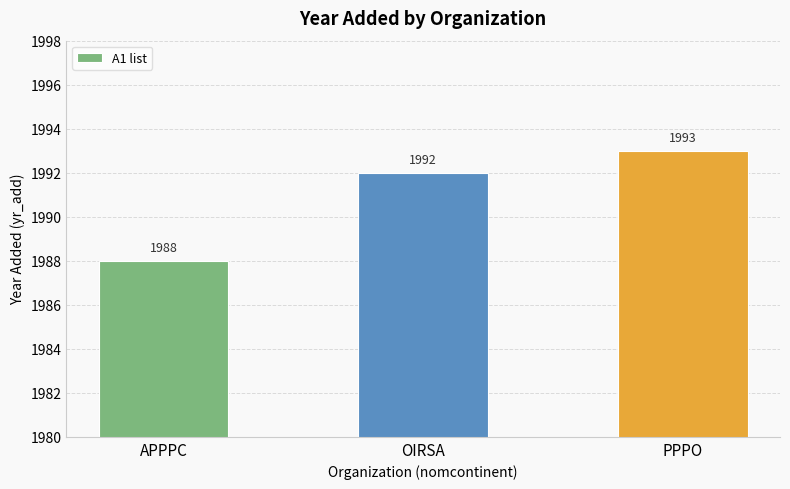

What value does the data have at APPPC?

1988